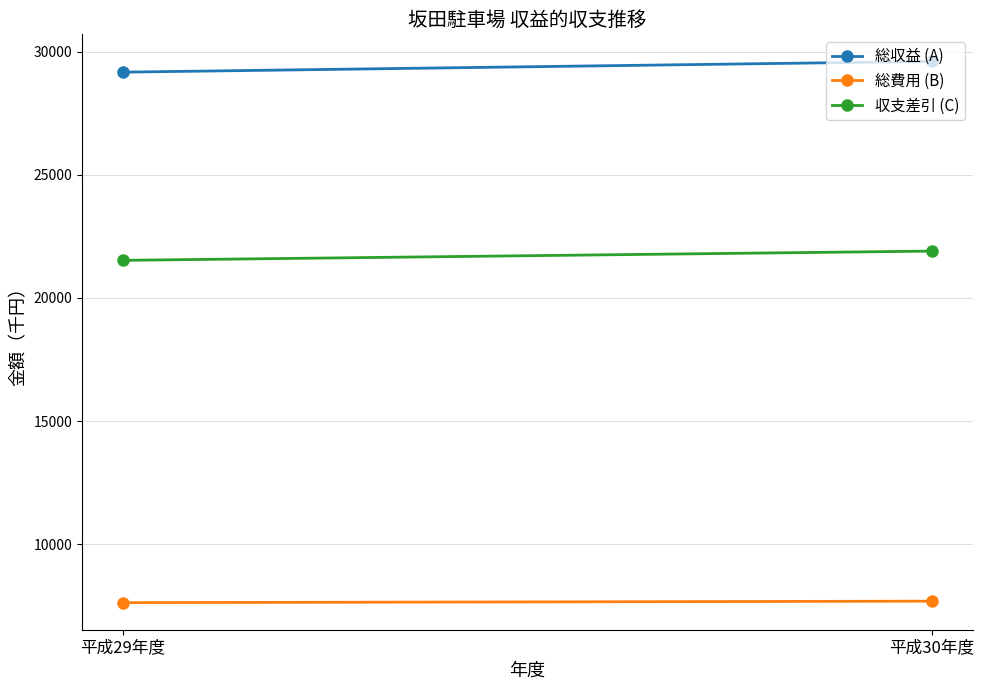

Between 平成29年度 and 平成30年度, which series saw the biggest shift?

総収益 (A)